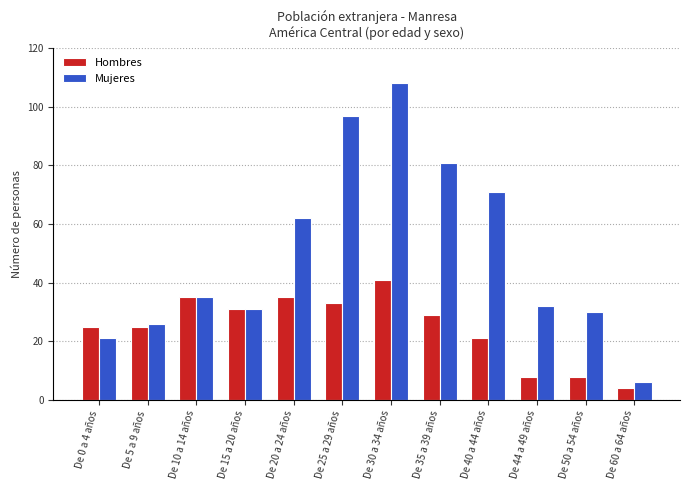

What is the lowest value of the Mujeres series?

6